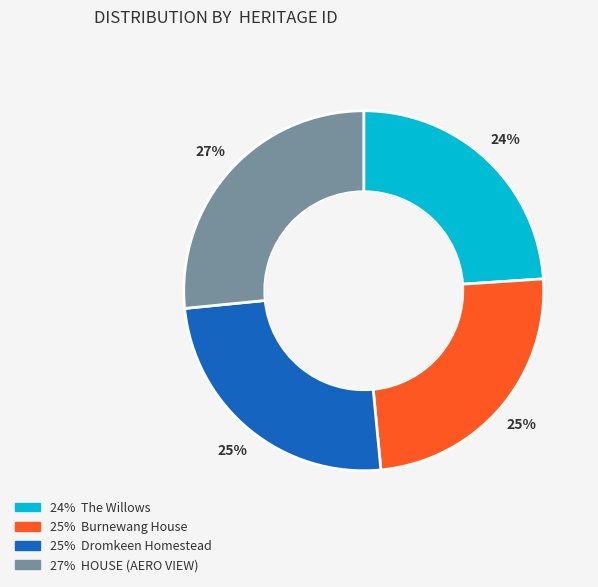

To the nearest percent, what is the average slice percentage?

25%